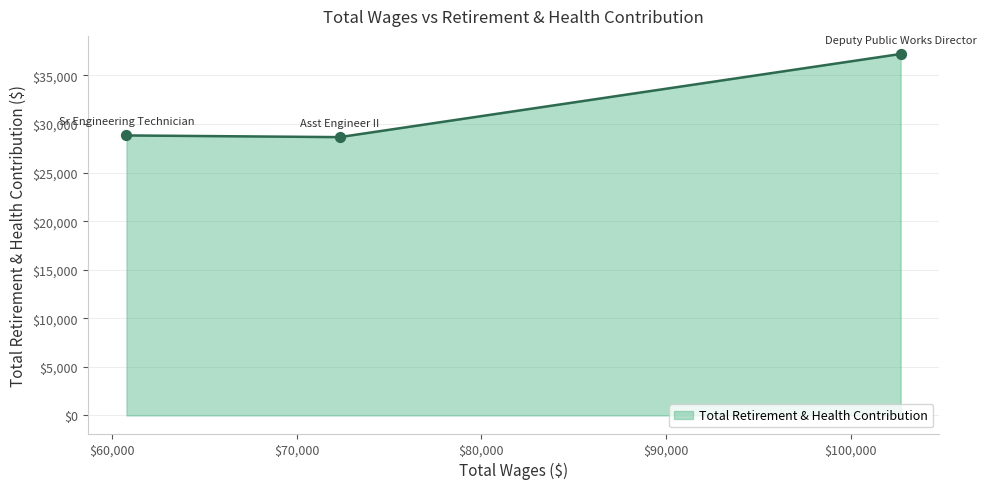

What is the average value?

31567